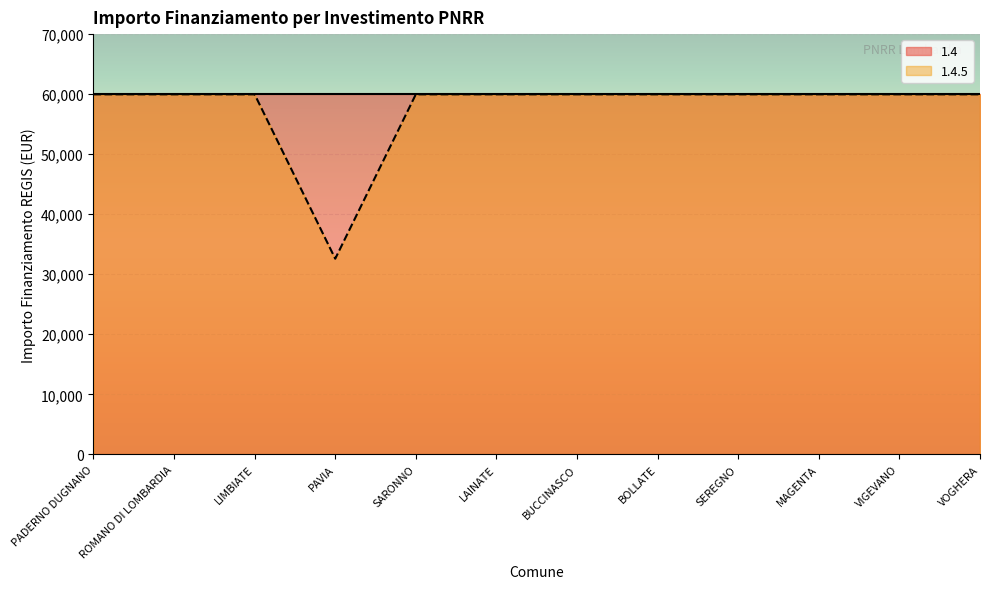

Rank the categories by value from highest to lowest.

PADERNO DUGNANO, ROMANO DI LOMBARDIA, LIMBIATE, SARONNO, LAINATE, BUCCINASCO, BOLLATE, SEREGNO, MAGENTA, VIGEVANO, VOGHERA, PAVIA